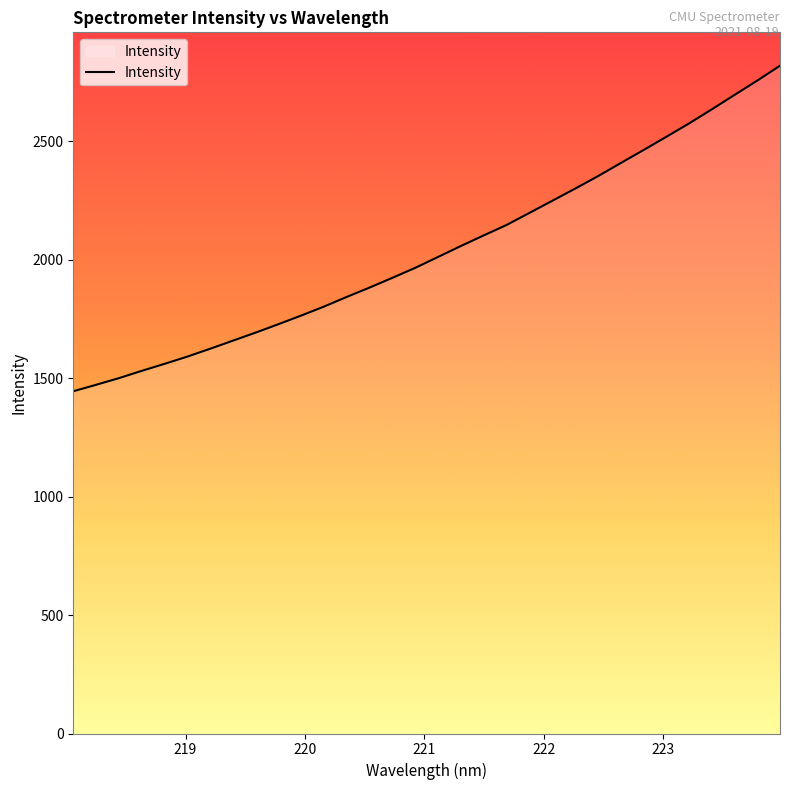

What is the difference between the maximum and minimum values?

1373.8